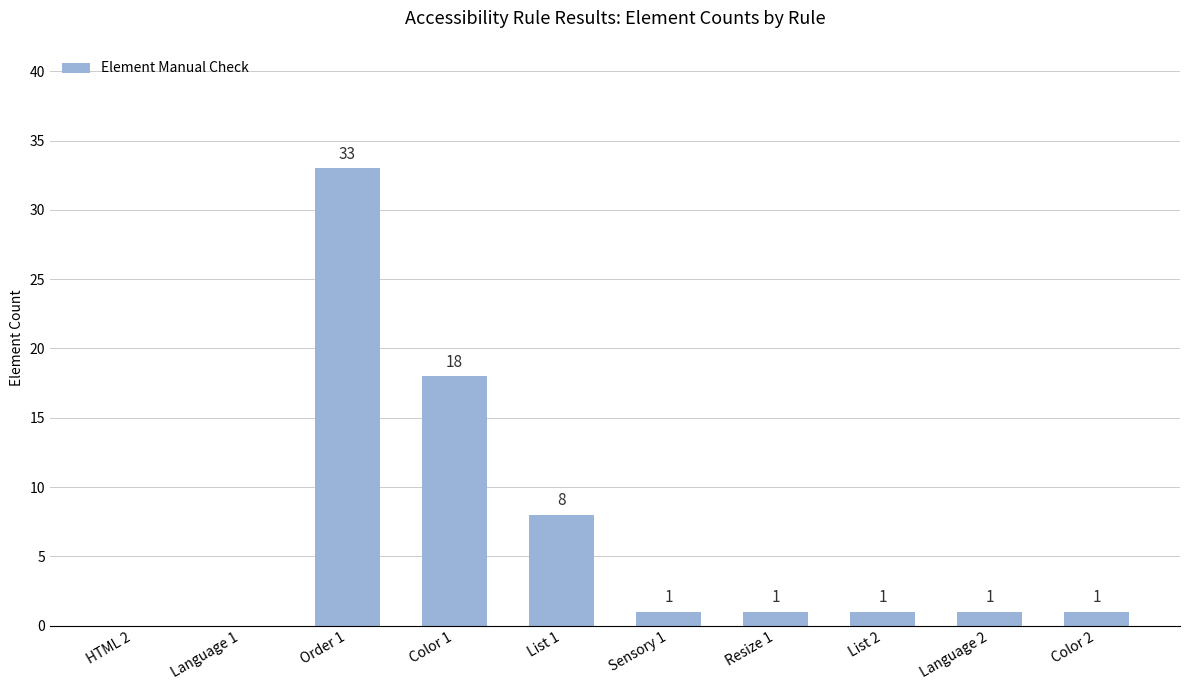

Approximately how many times larger is the value at Sensory 1 compared to List 2?

1.0